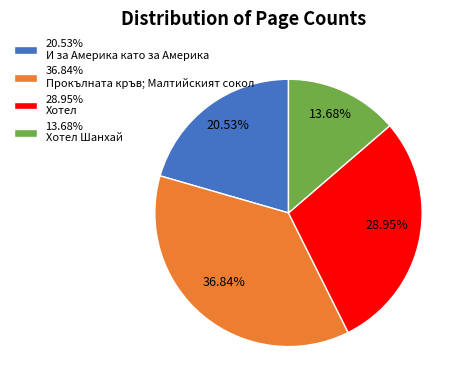

Is there a majority slice in this chart?

No